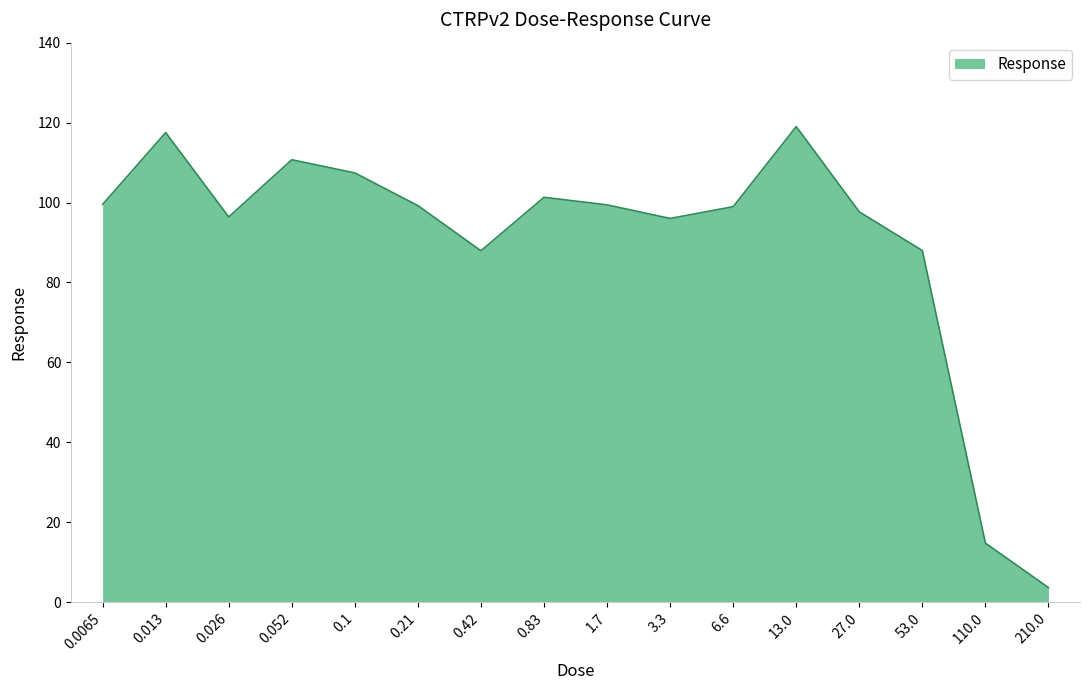

At which category does the chart reach its peak across all series?

13.0